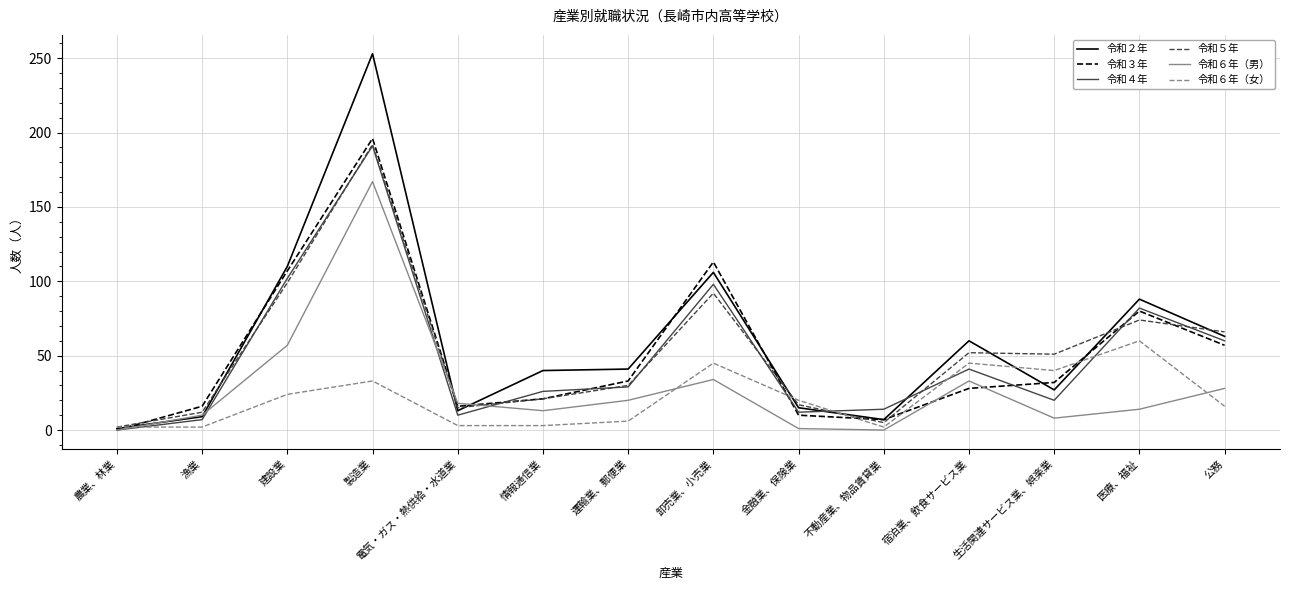

Between 金融業、保険業 and 生活関連サービス業、娯楽業, which series saw the biggest shift?

令和５年